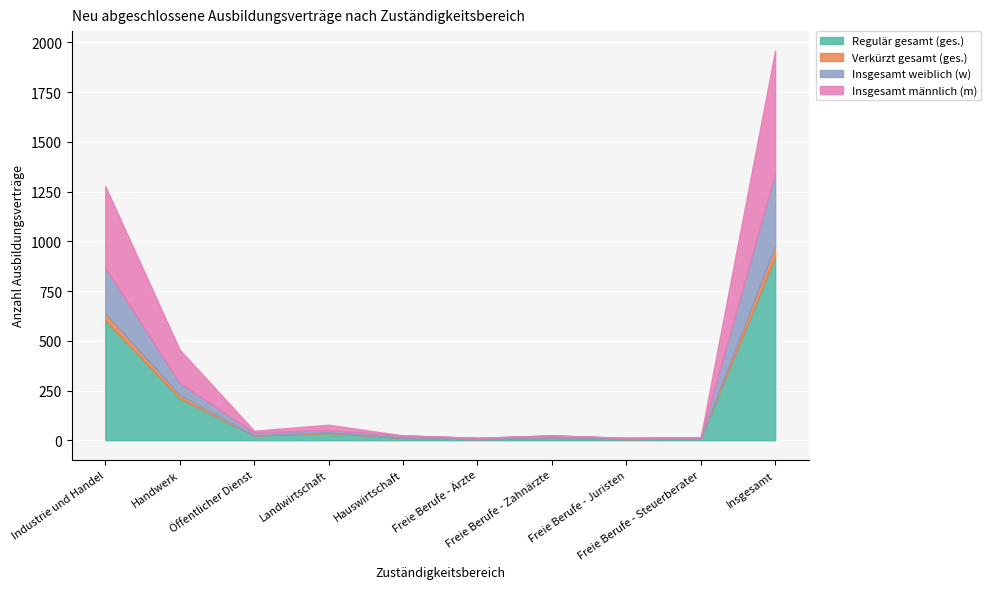

How many positive values does the Verkürzt gesamt (ges.) series have?

4